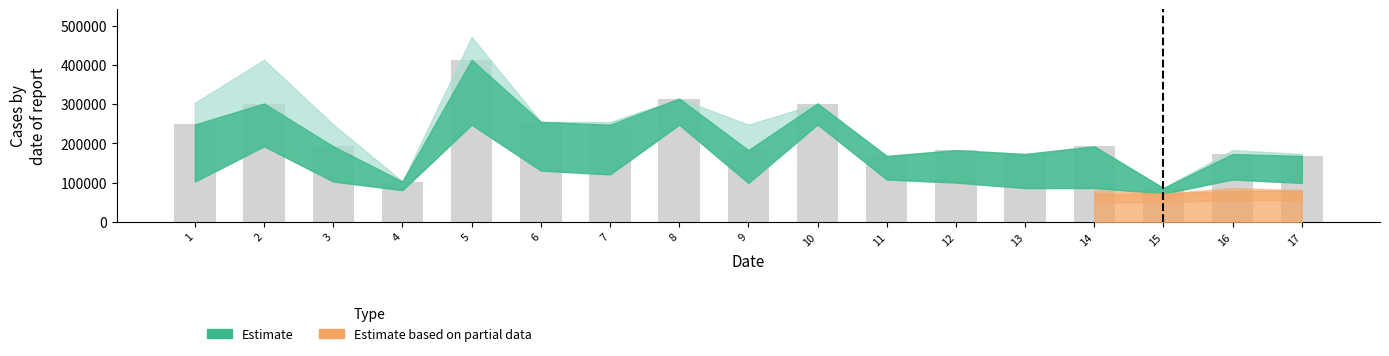

What is the value of the 13th bar from the left?

173121